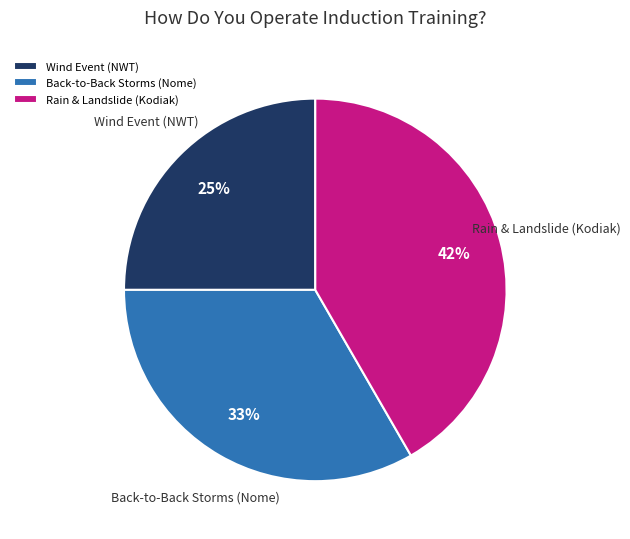

Rank the categories by value from highest to lowest.

Rain & Landslide (Kodiak), Back-to-Back Storms (Nome), Wind Event (NWT)